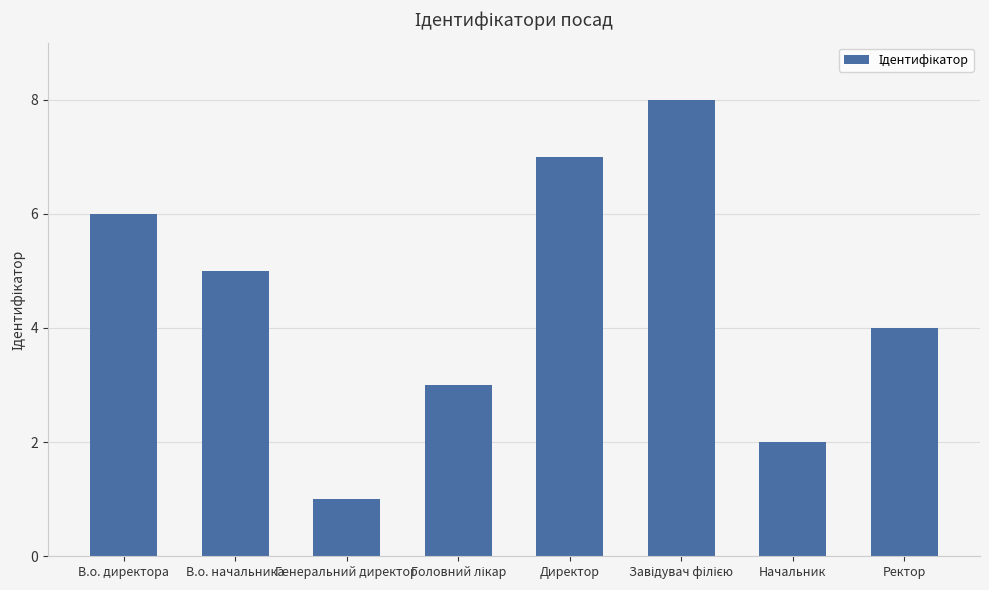

Between Директор and Генеральний директор, which is larger?

Директор